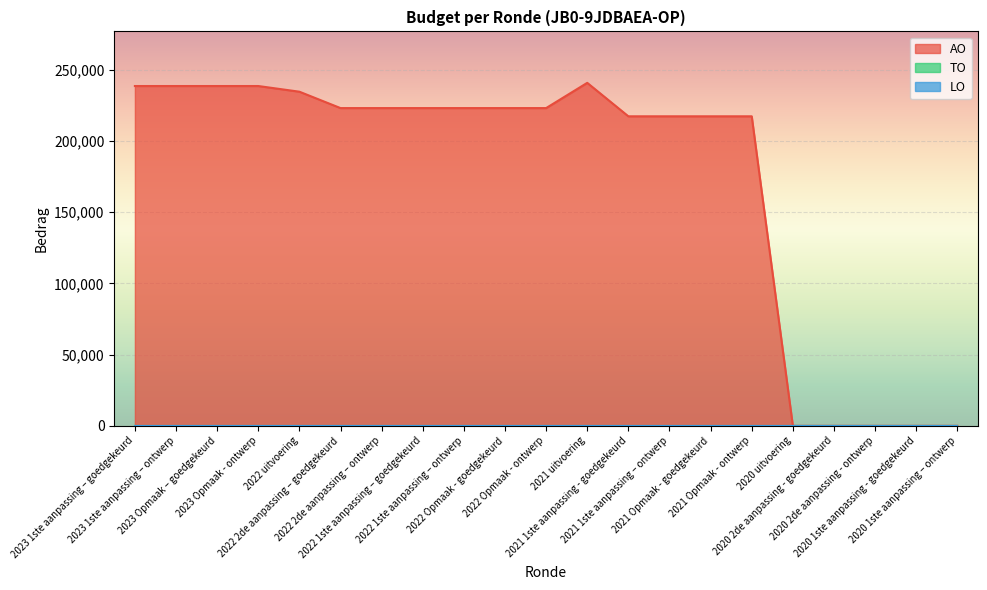

How many data points does each series have?

21